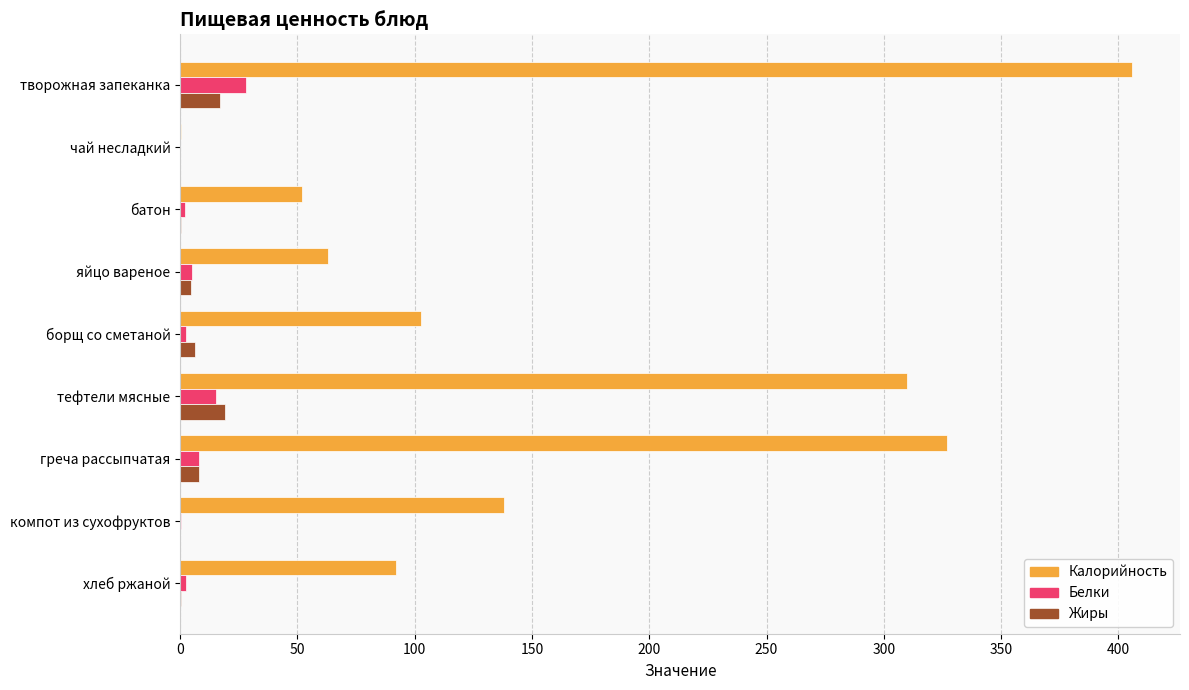

Which series changed the most between творожная запеканка and тефтели мясные?

Калорийность